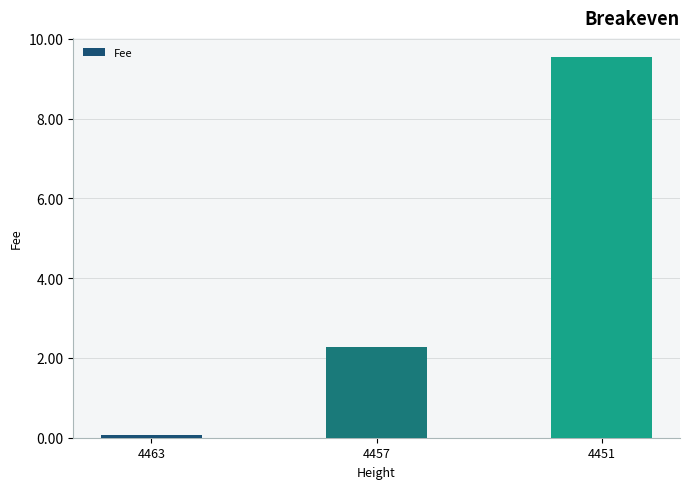

What is the difference between the maximum and minimum values?

9.5